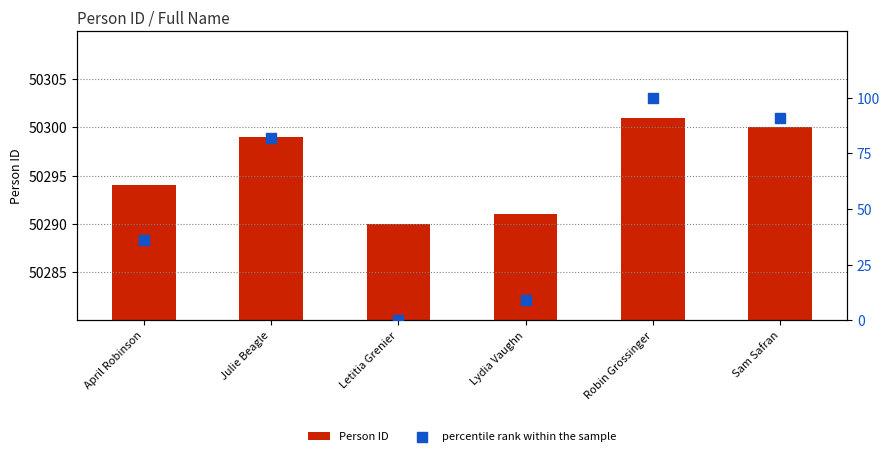

Which series contains the lowest Y value?

percentile rank within the sample